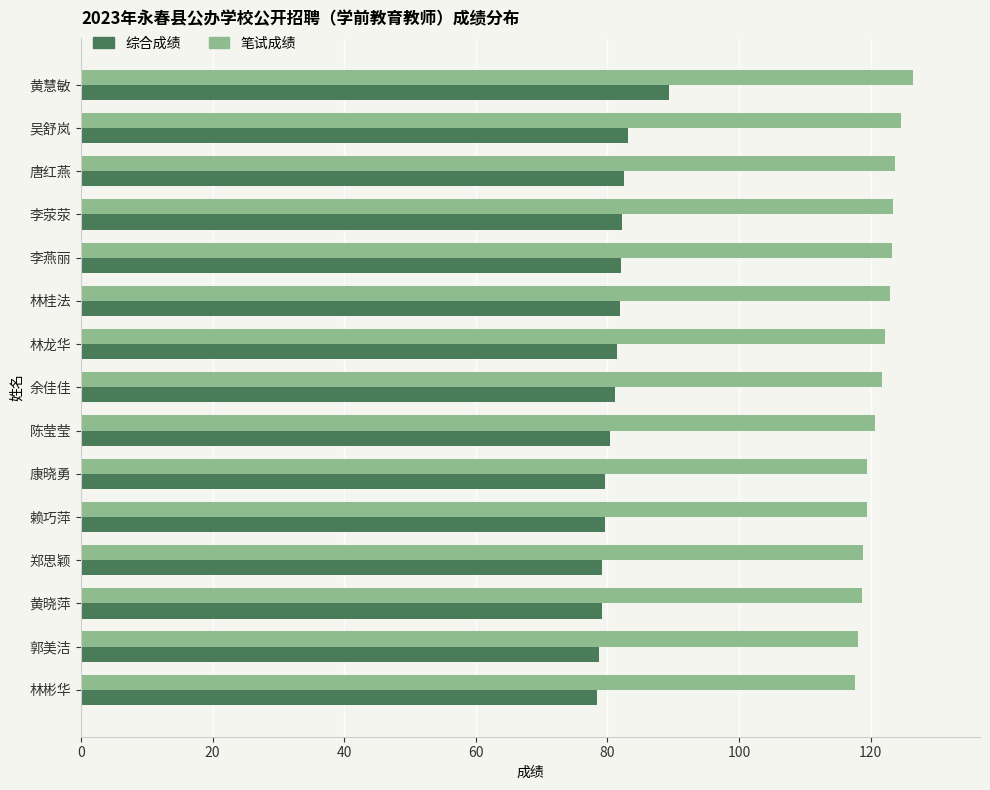

What is the spread (max minus min) of values at 吴舒岚?

41.5